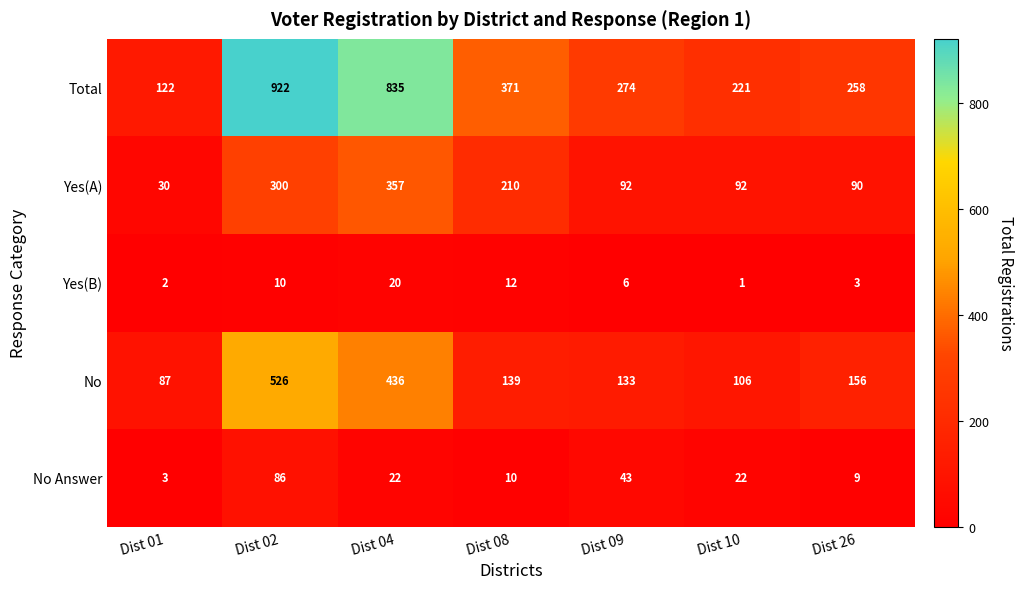

Rank the series at Dist 01 from lowest to highest value.

Yes(B), No Answer, Yes(A), No, Total